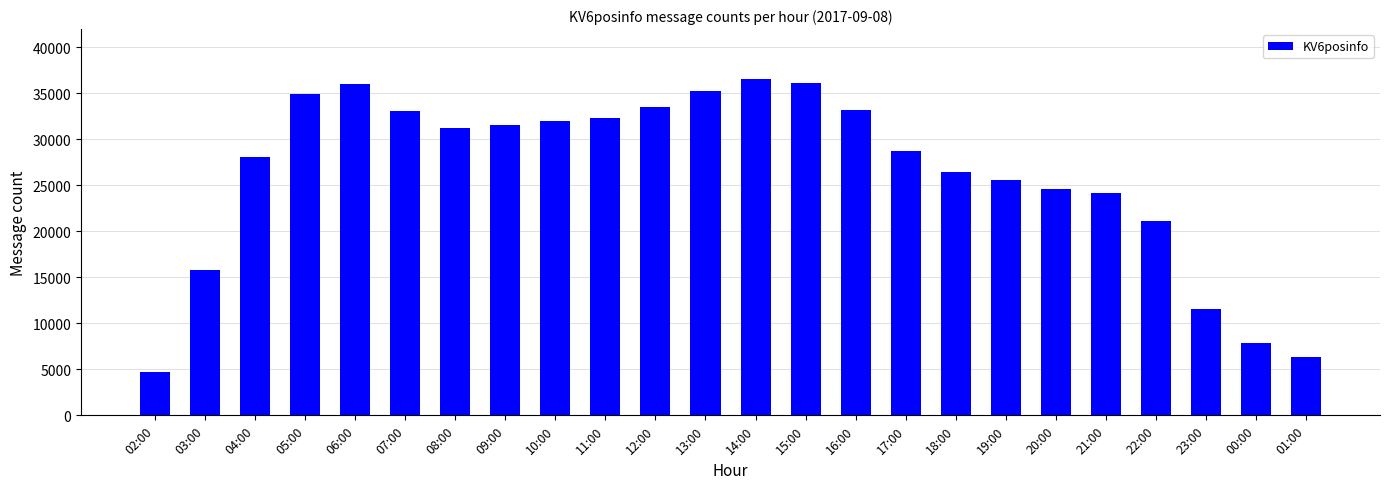

What is the value of the 6th bar from the left?

33094